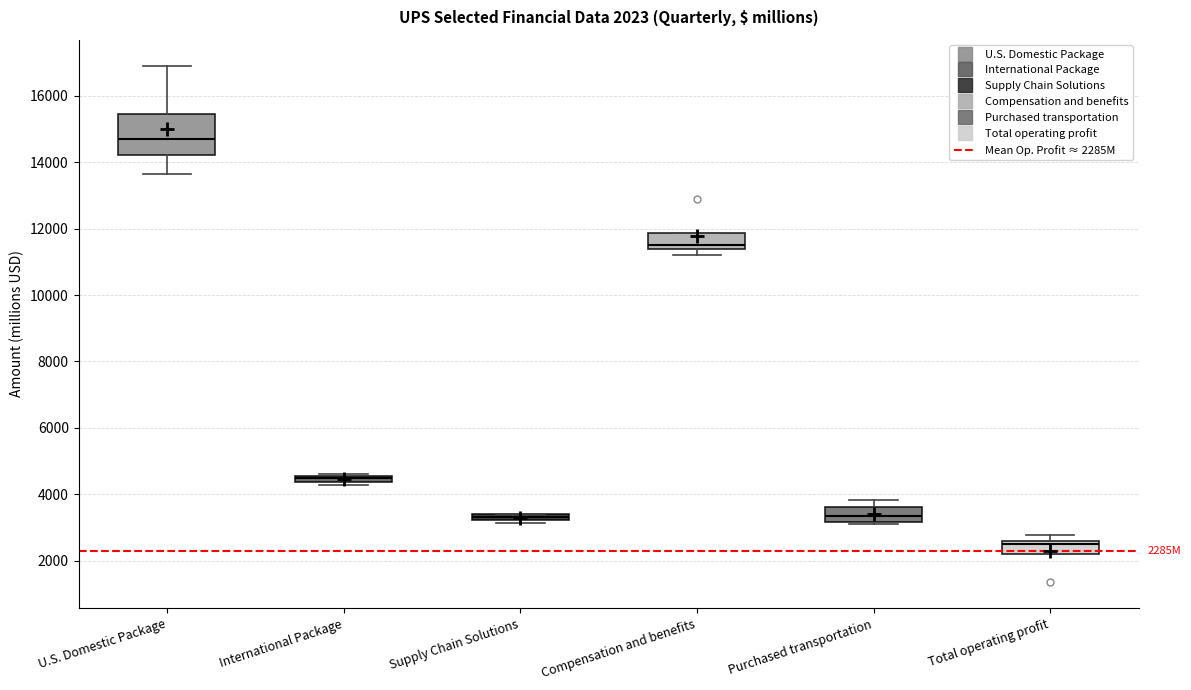

Which box has the lowest median line?

Total operating profit